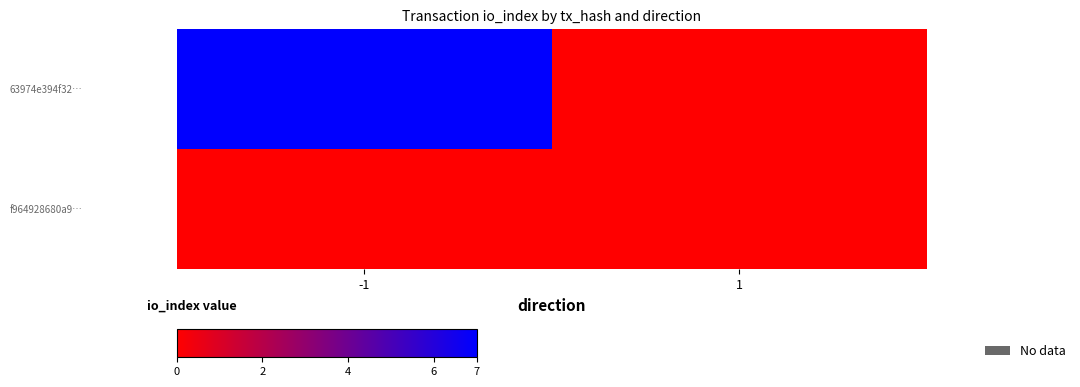

How many distinct data groups are displayed?

2